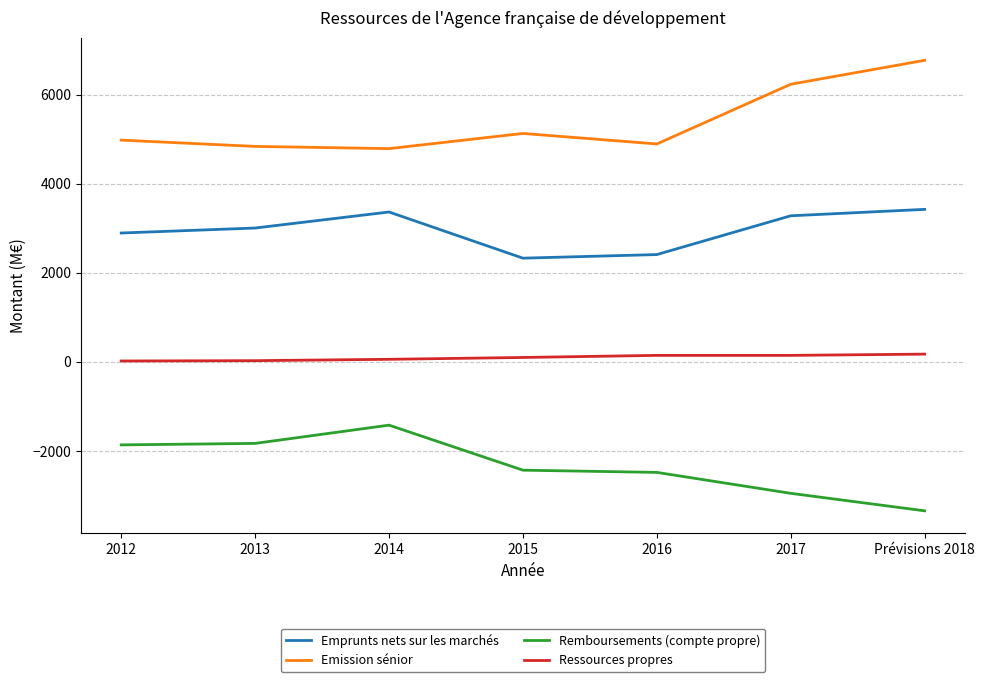

Which label corresponds to the smallest value in the chart?

Prévisions 2018